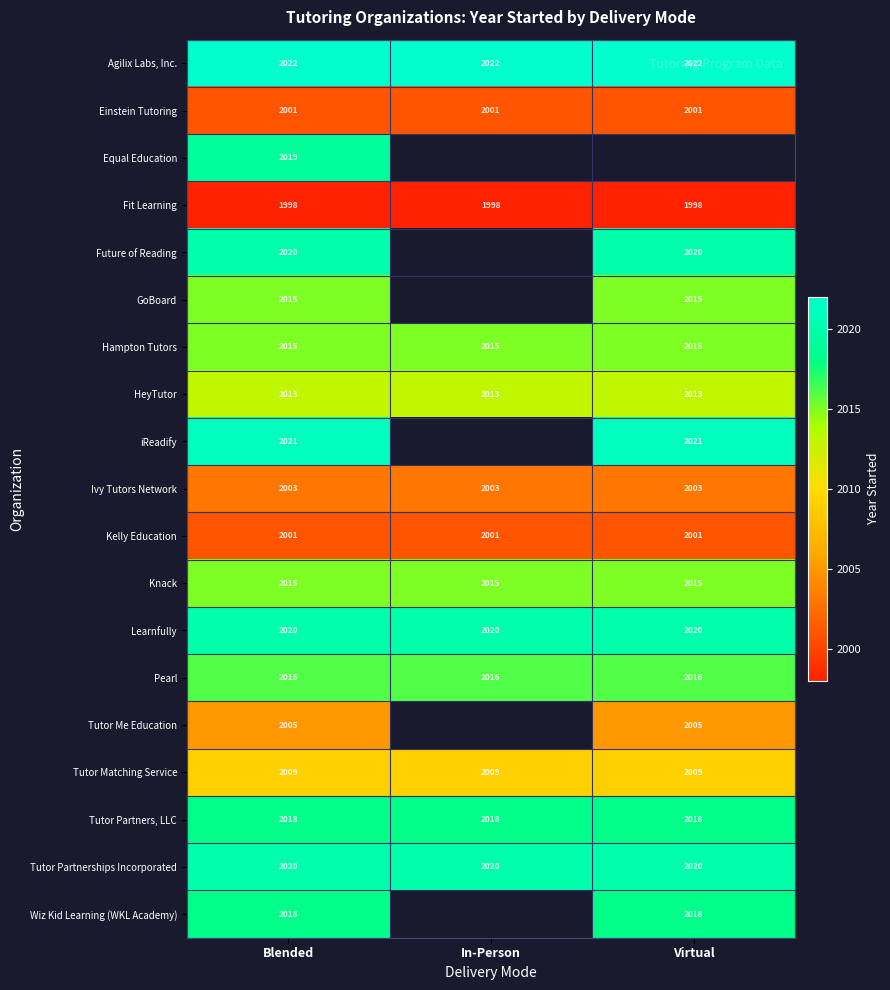

True or false: Wiz Kid Learning (WKL Academy) has a value of 2018 at Blended.

True